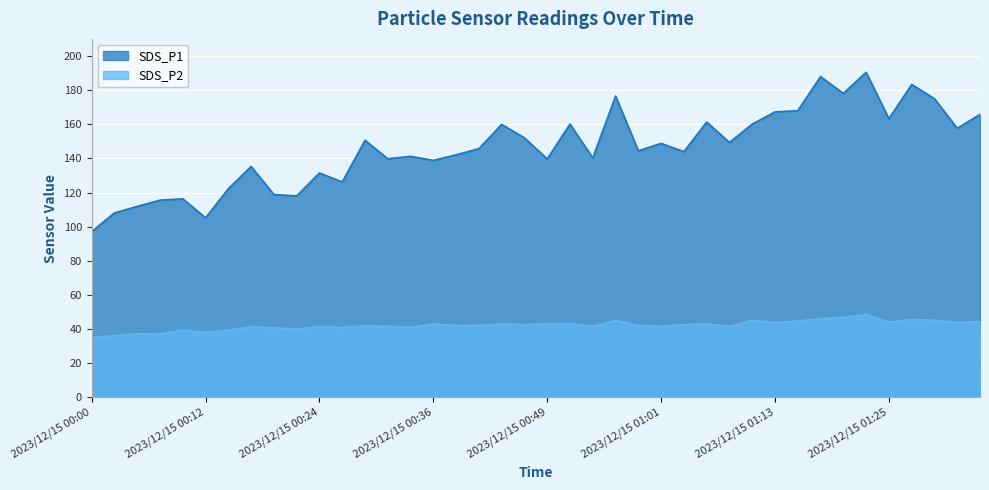

True or false: SDS_P1 and SDS_P2 intersect in this chart.

False